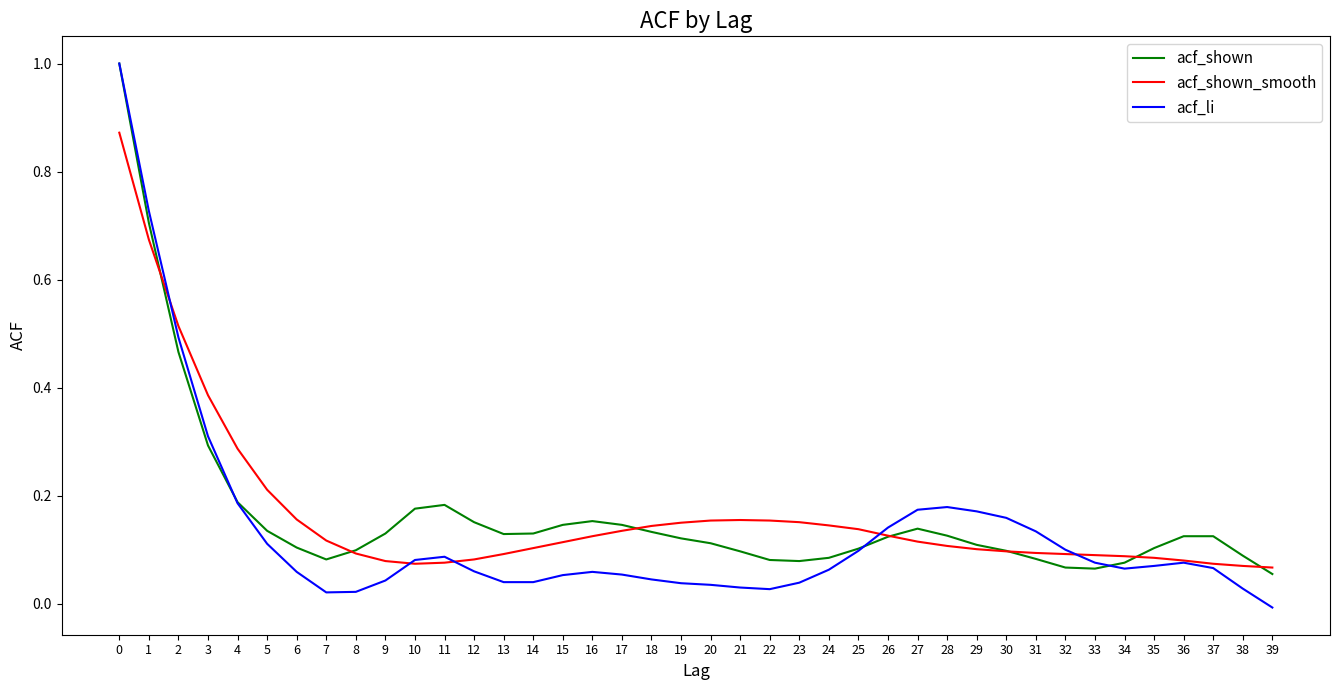

How many times do acf_shown_smooth and acf_shown cross each other?

7